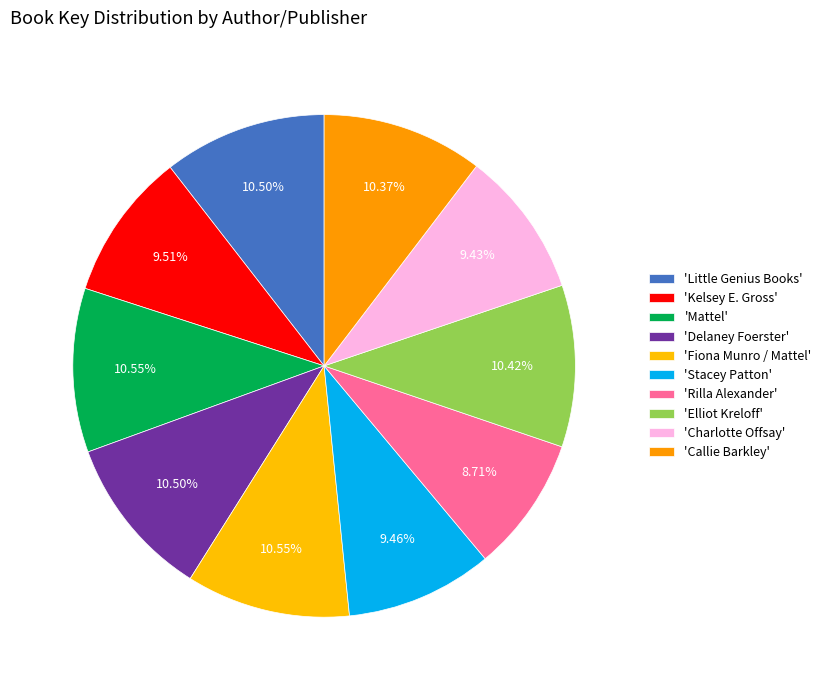

Which slice is the largest?

Fiona Munro / Mattel